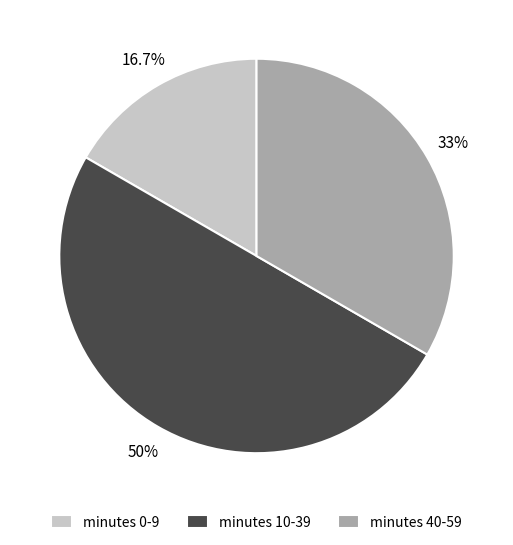

Between minutes 0-9 and minutes 10-39, which is larger?

minutes 10-39